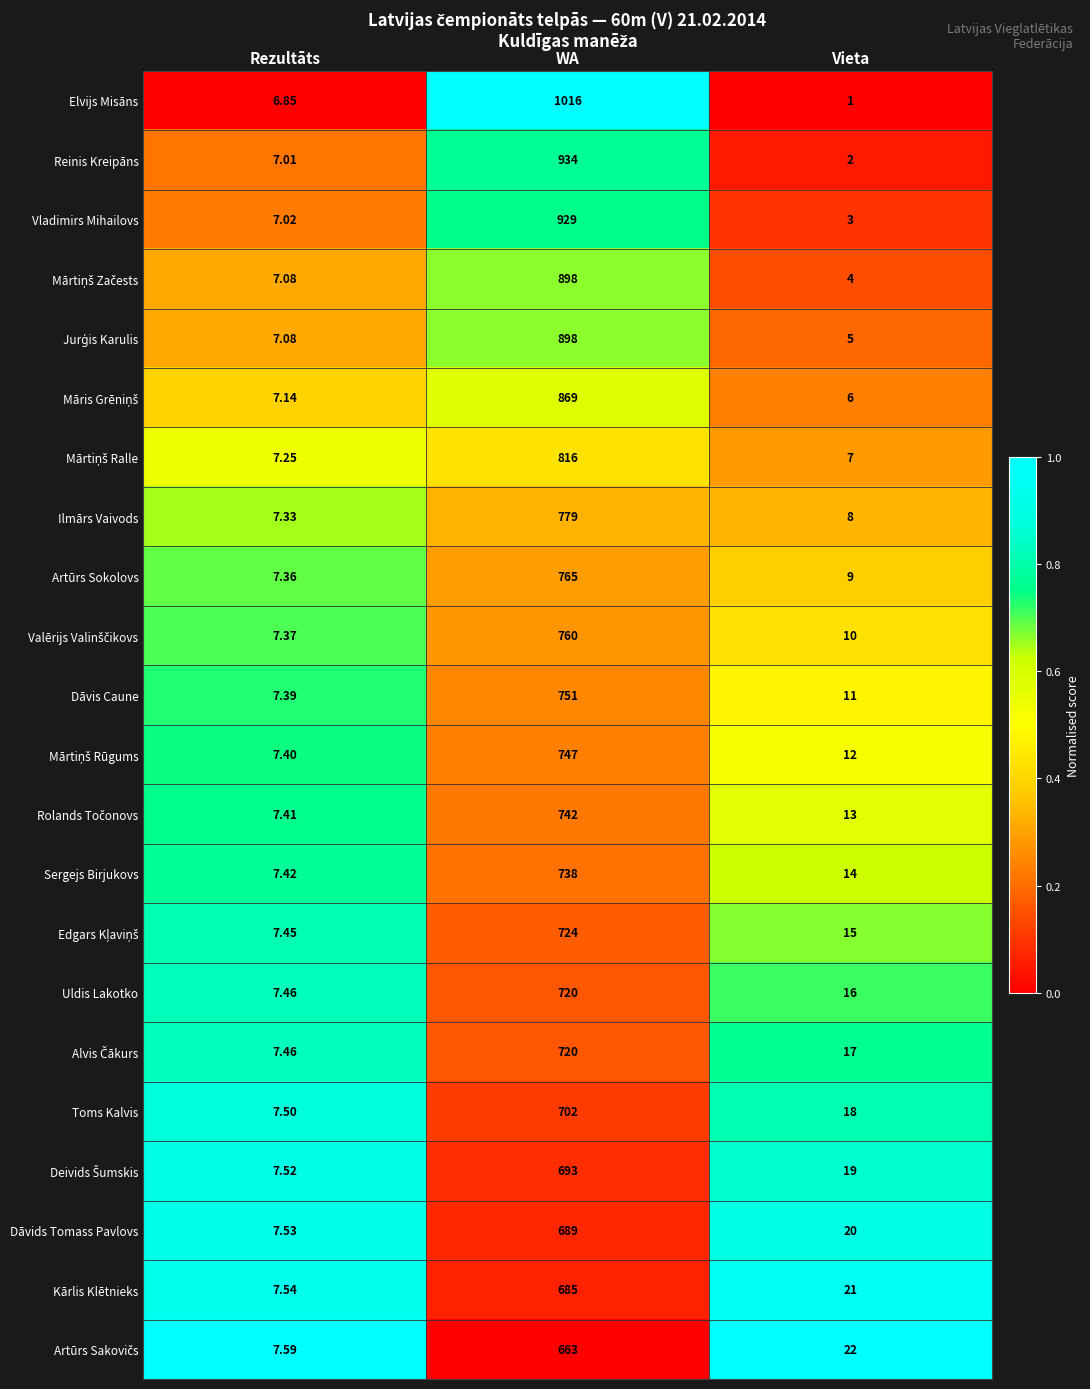

What is the difference between the highest and lowest values at Vieta?

21.0